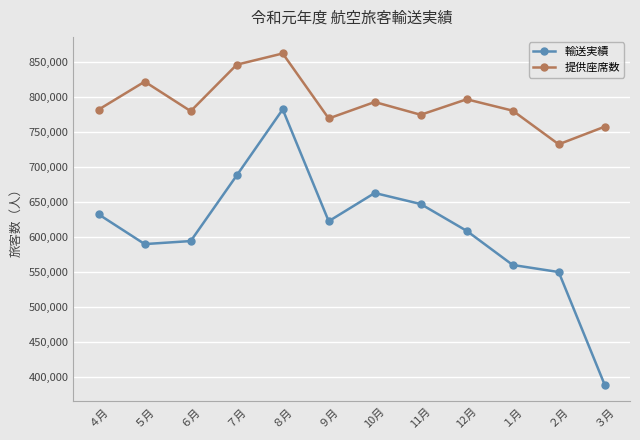

What is the approximate value of 輸送実績 at １月, to the nearest 50?

559650